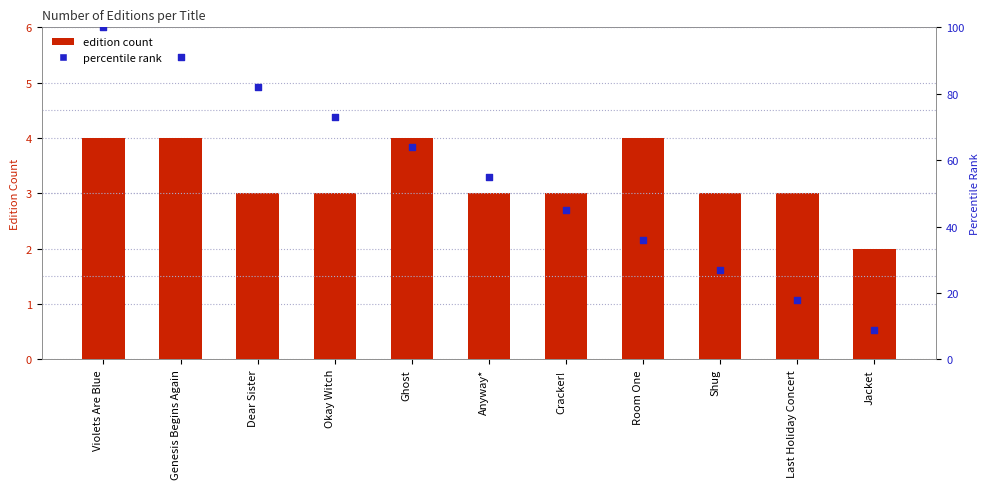

At how many categories does at least one series exceed 62?

5